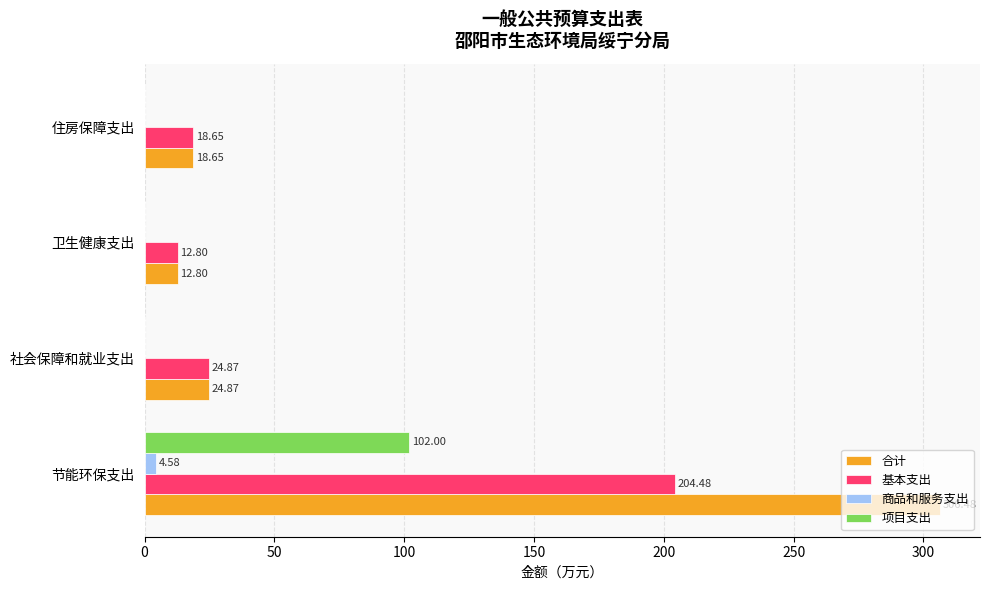

What is the sum of all 基本支出 values?

260.8